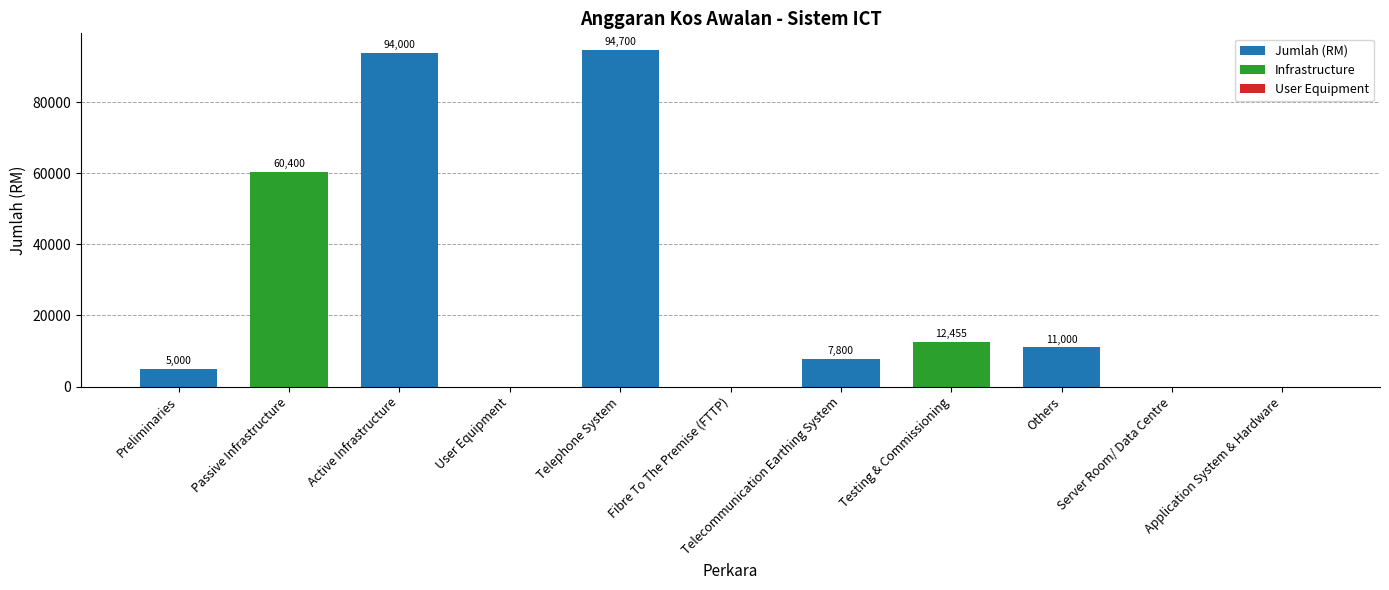

At which category does the chart reach its peak across all series?

Telephone System